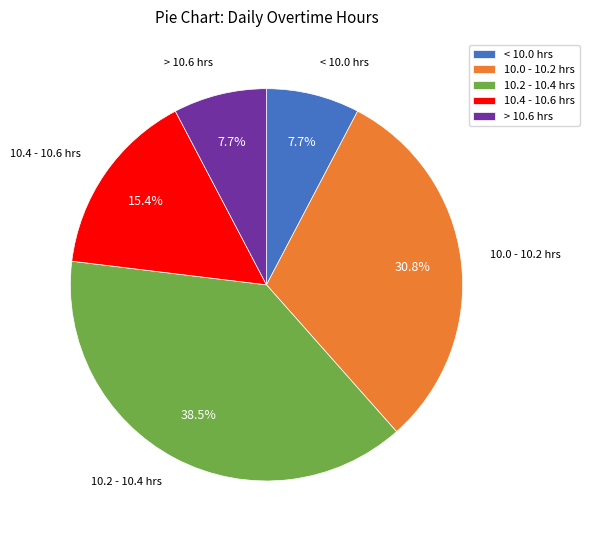

What is the largest slice in the pie chart?

10.2 - 10.4 hrs